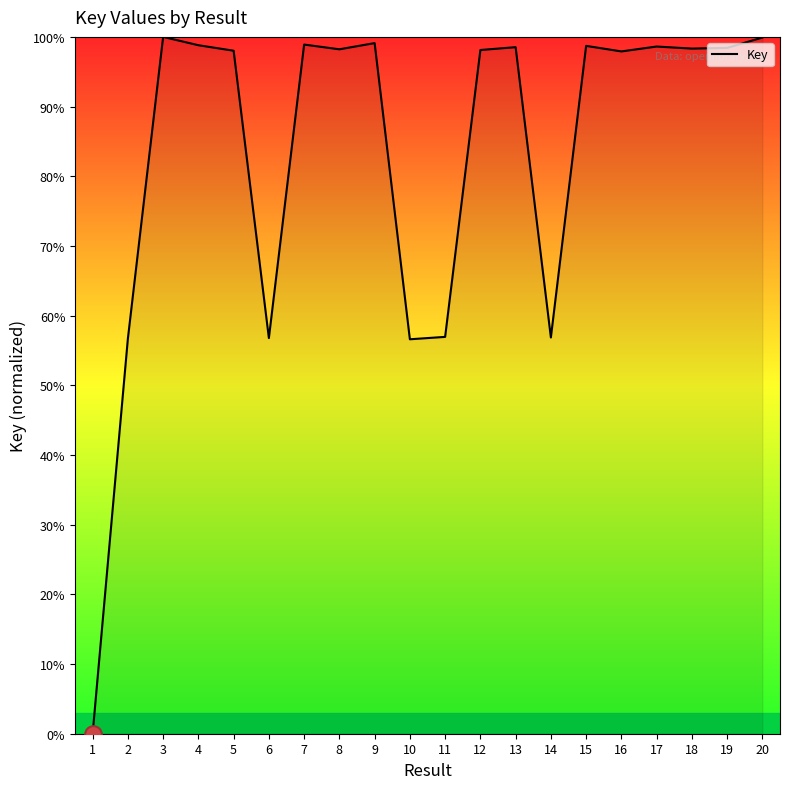

What is the greatest value displayed?

100.0